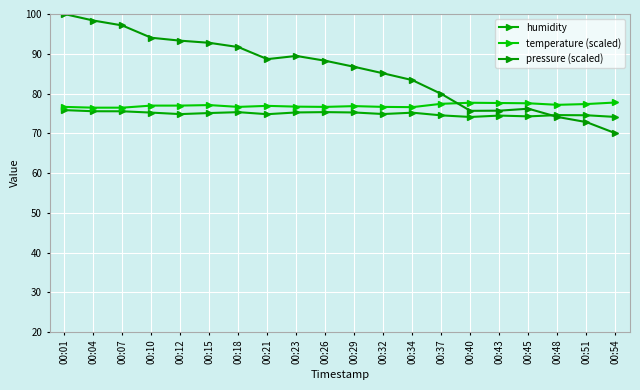

What is the spread (max minus min) of values at 00:15?

17.7